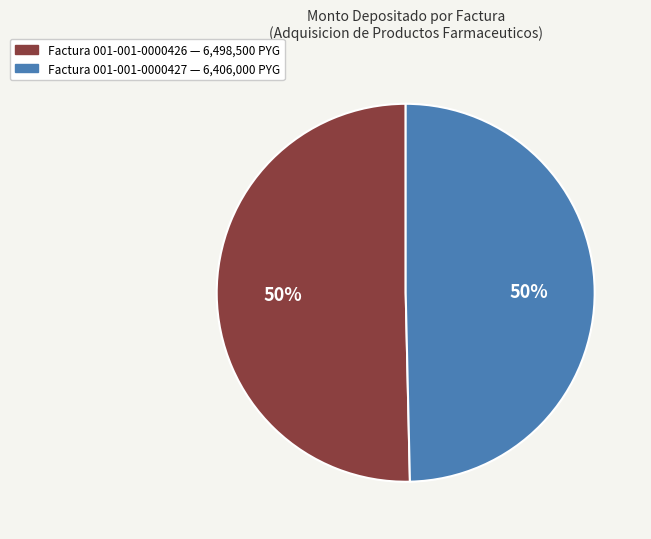

To the nearest percent, what is the average slice percentage?

50%